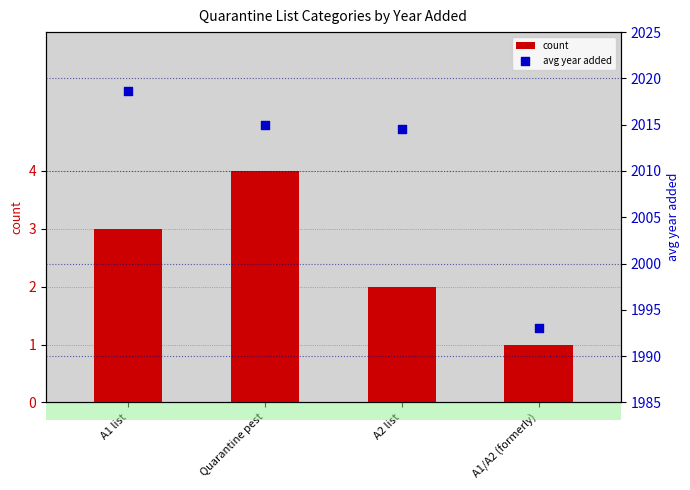

What are all the series names shown in the legend?

count, avg year added